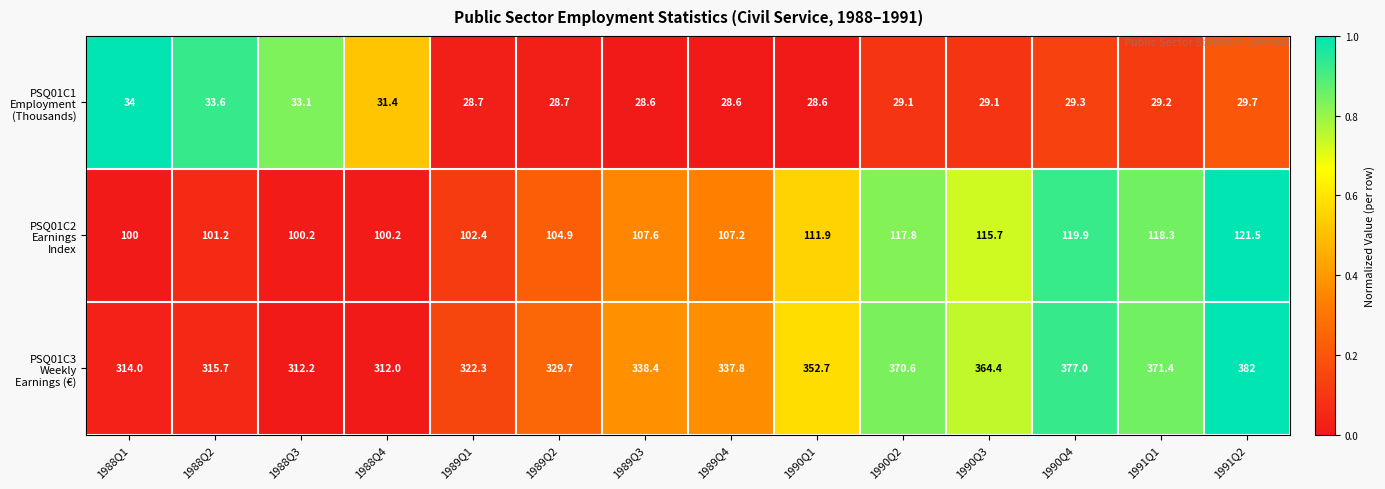

Which label corresponds to the largest value in the chart?

1991Q2